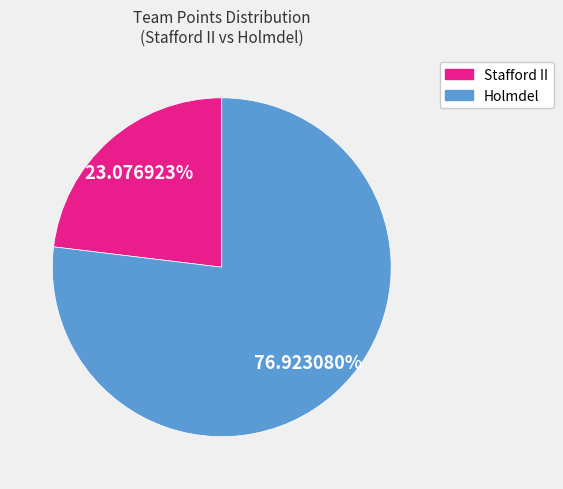

Does Holmdel account for over 50% of the chart?

Yes